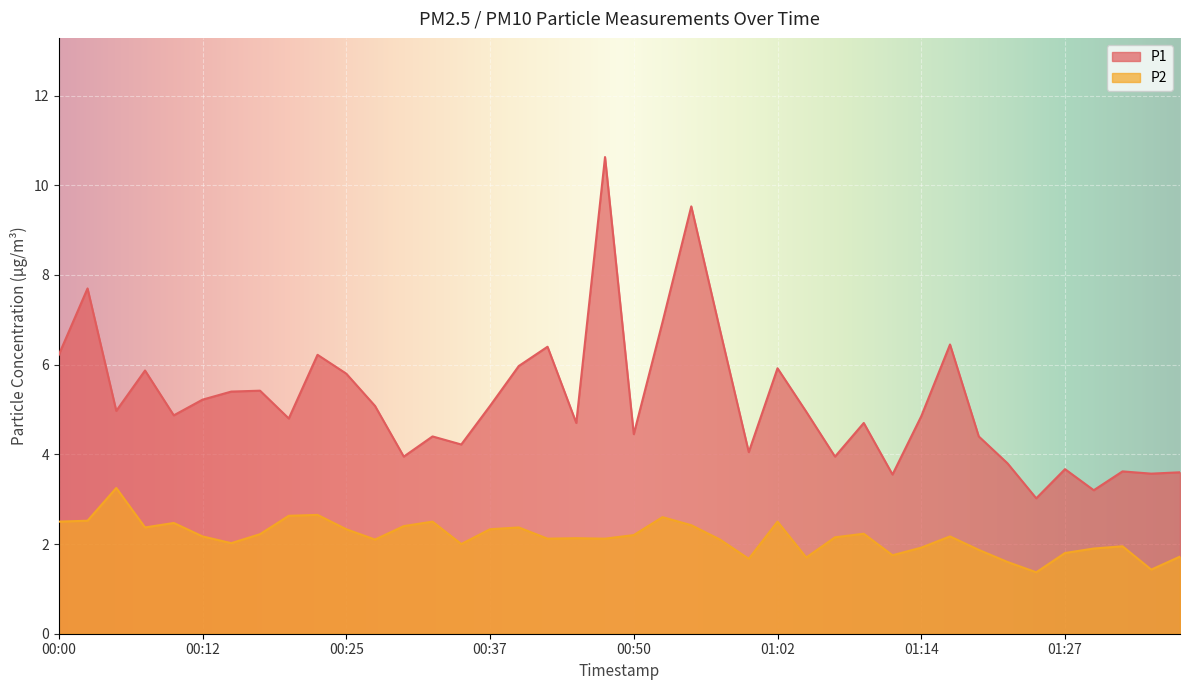

At which label does P2 reach its peak?

00:05